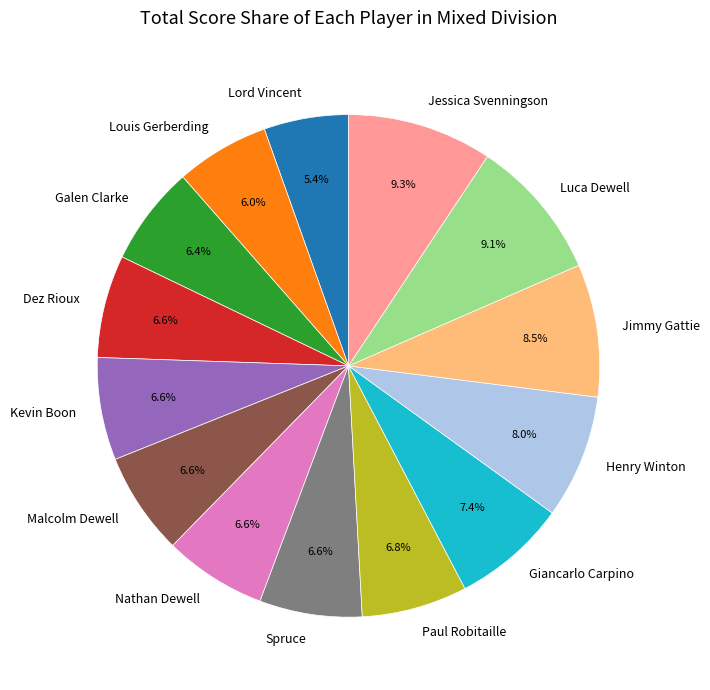

How many slices are in this pie chart?

14